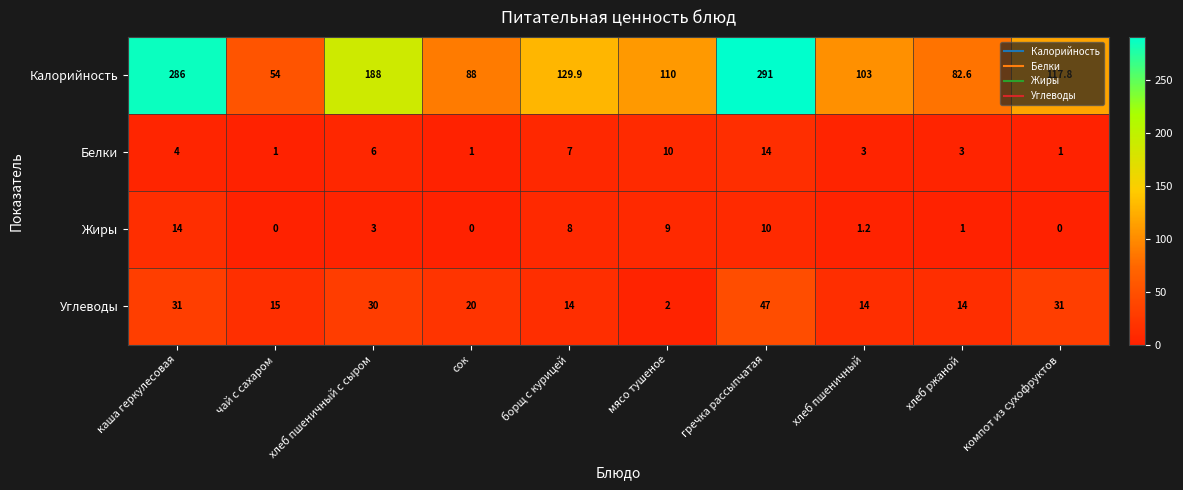

What is the sum of all Жиры values?

46.2